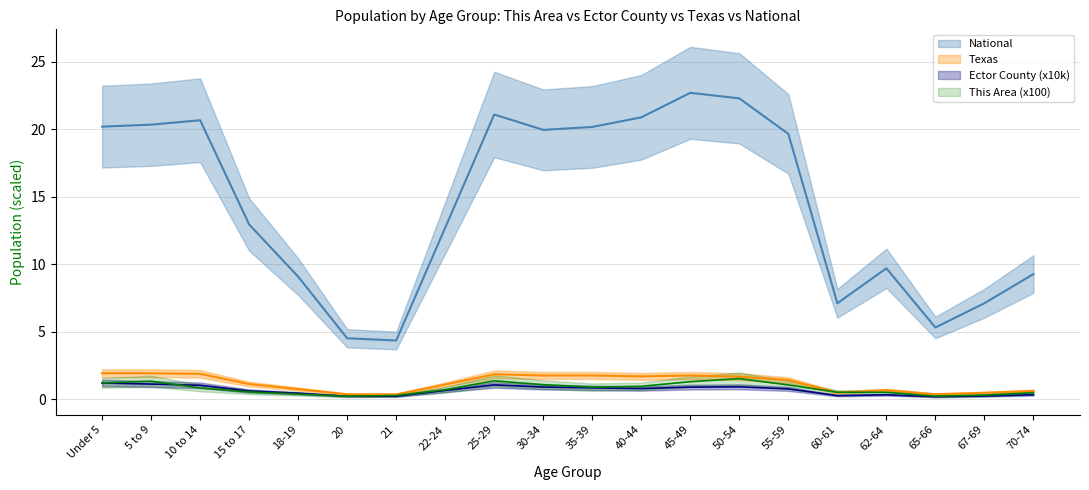

True or false: This Area has more than 1 points higher than both neighbors.

True